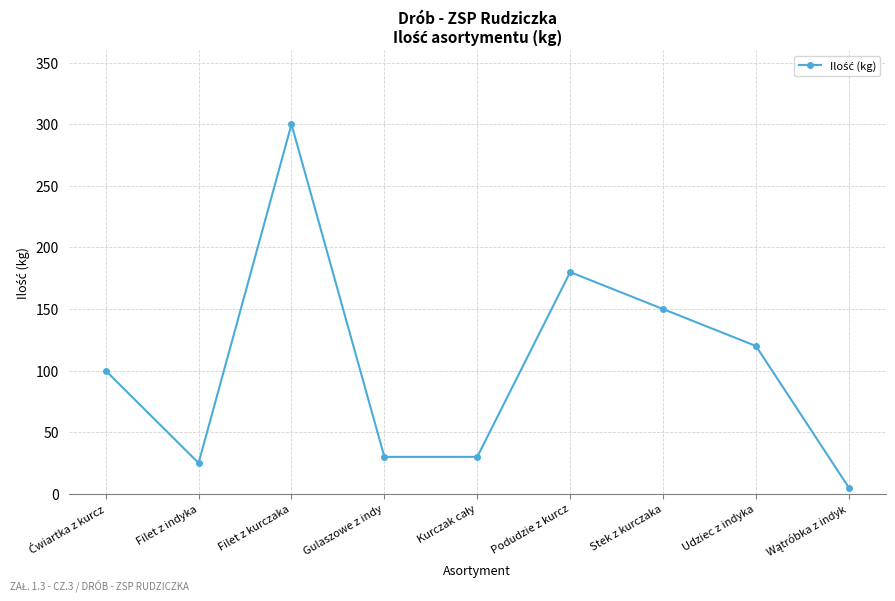

What is the sum of all values?

940